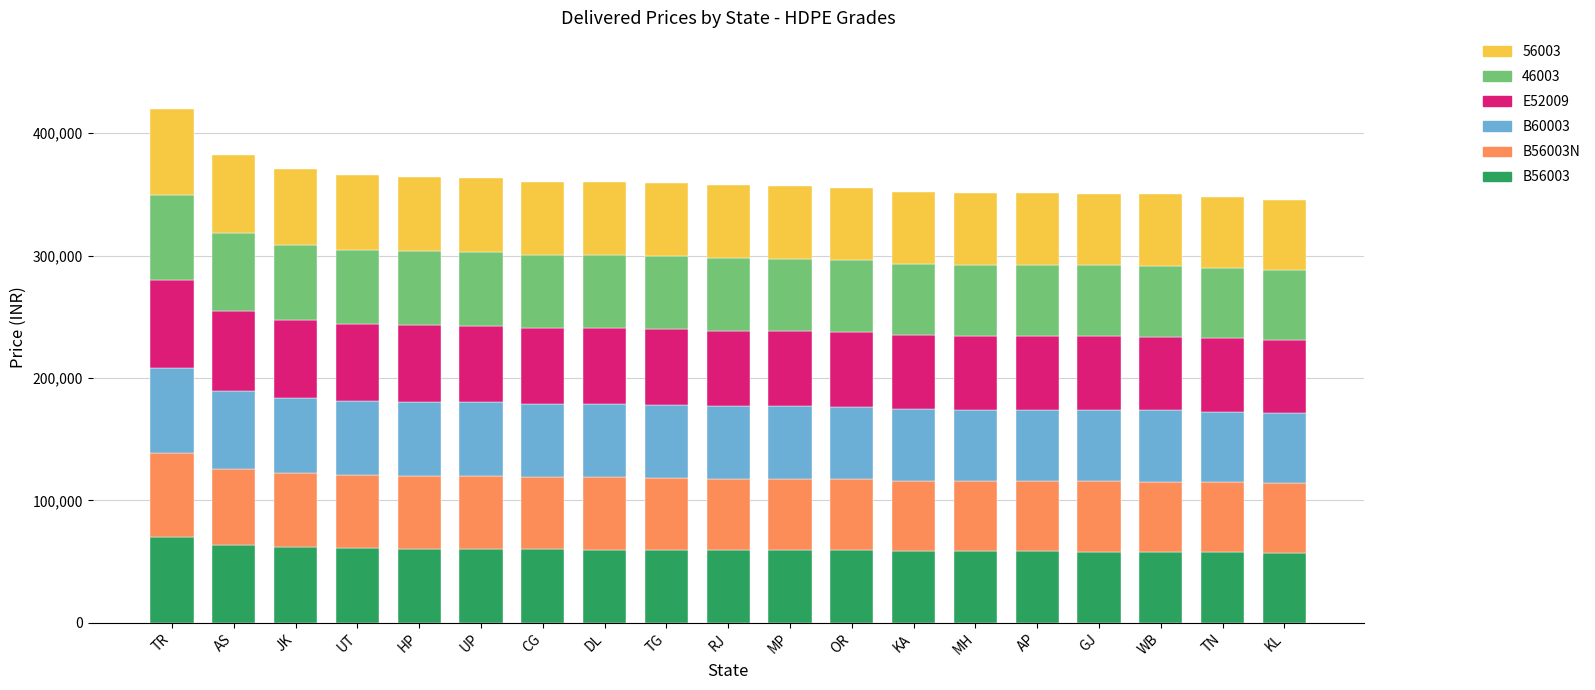

What are all the series names shown in the legend?

56003, 46003, E52009, B60003, B56003N, B56003